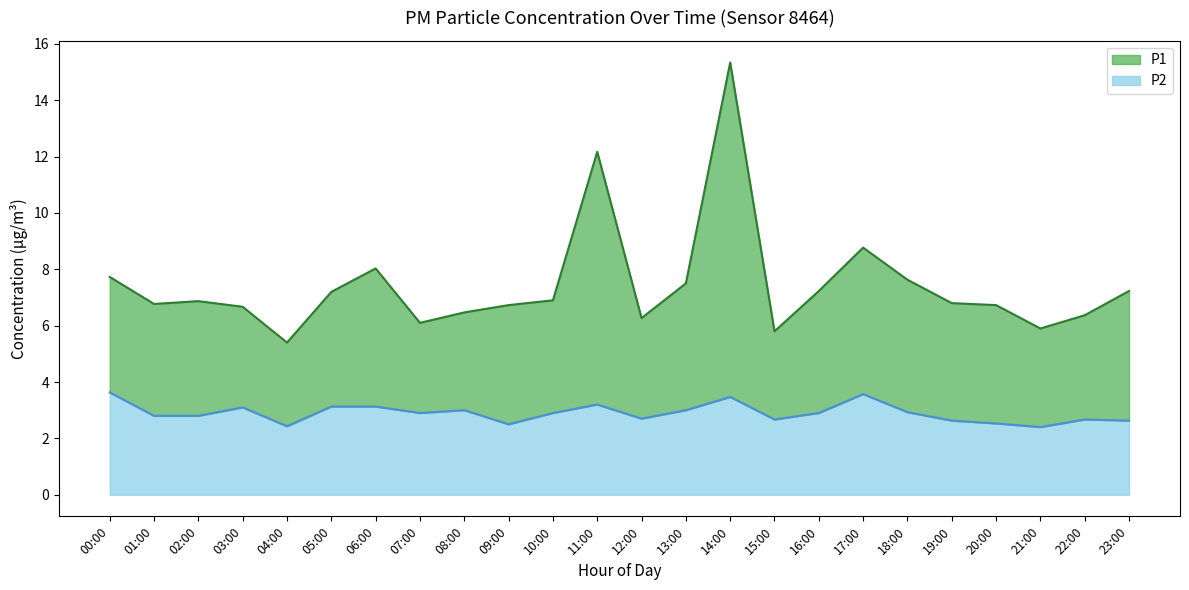

What is the highest value of the P1 series?

15.3